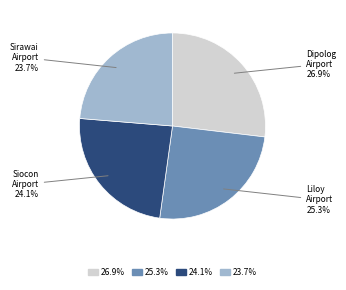

Is there a majority slice in this chart?

No